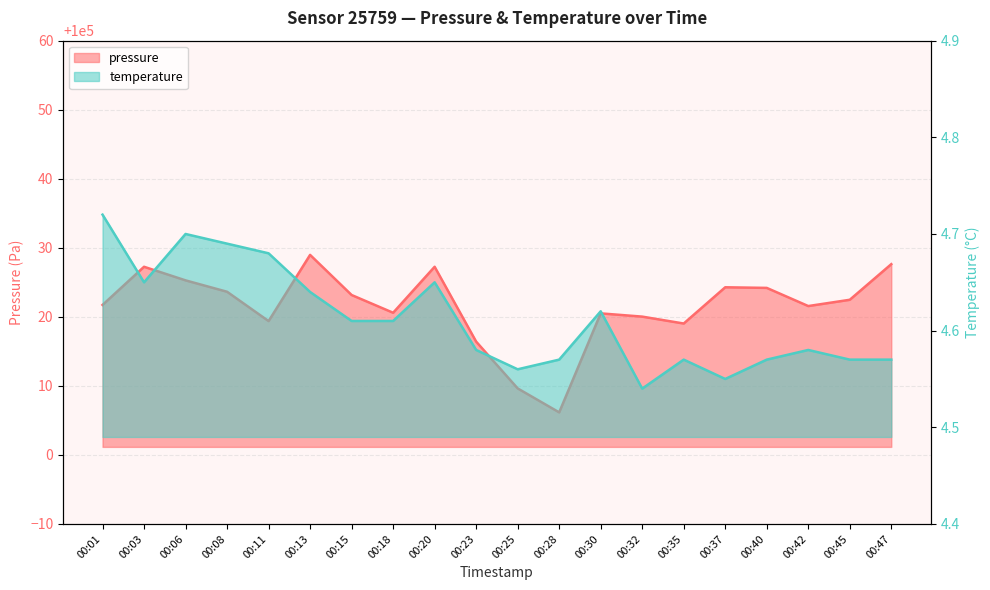

True or false: pressure and temperature cross at least once.

False